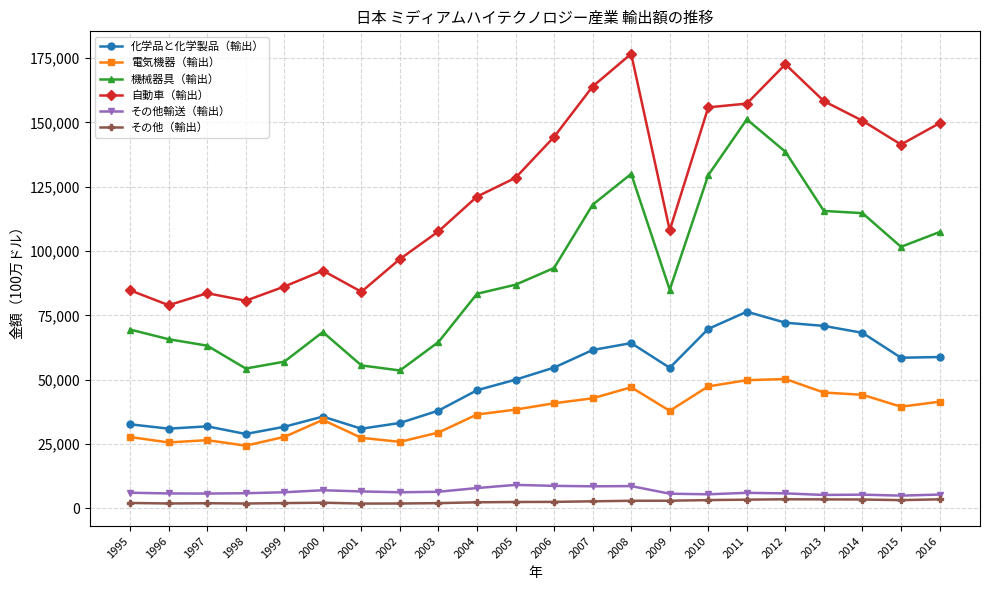

Between 1997 and 2013, which series saw the biggest shift?

自動車（輸出）